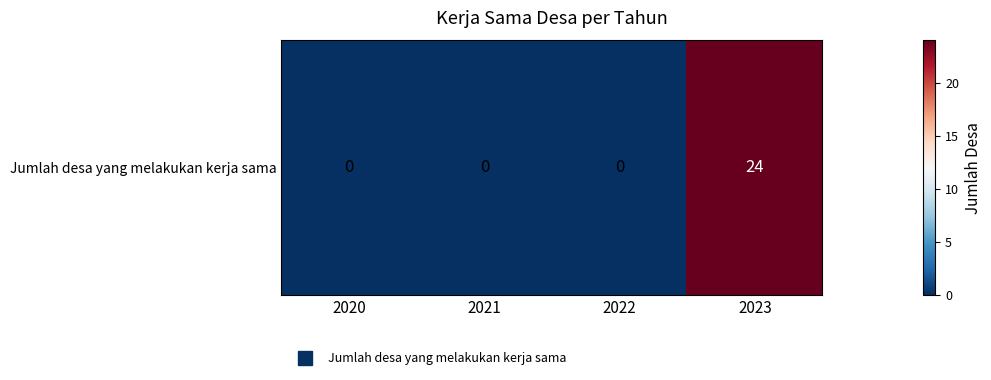

Reading right to left, what are all the values shown in this chart?

2023=24	2022=0	2021=0	2020=0